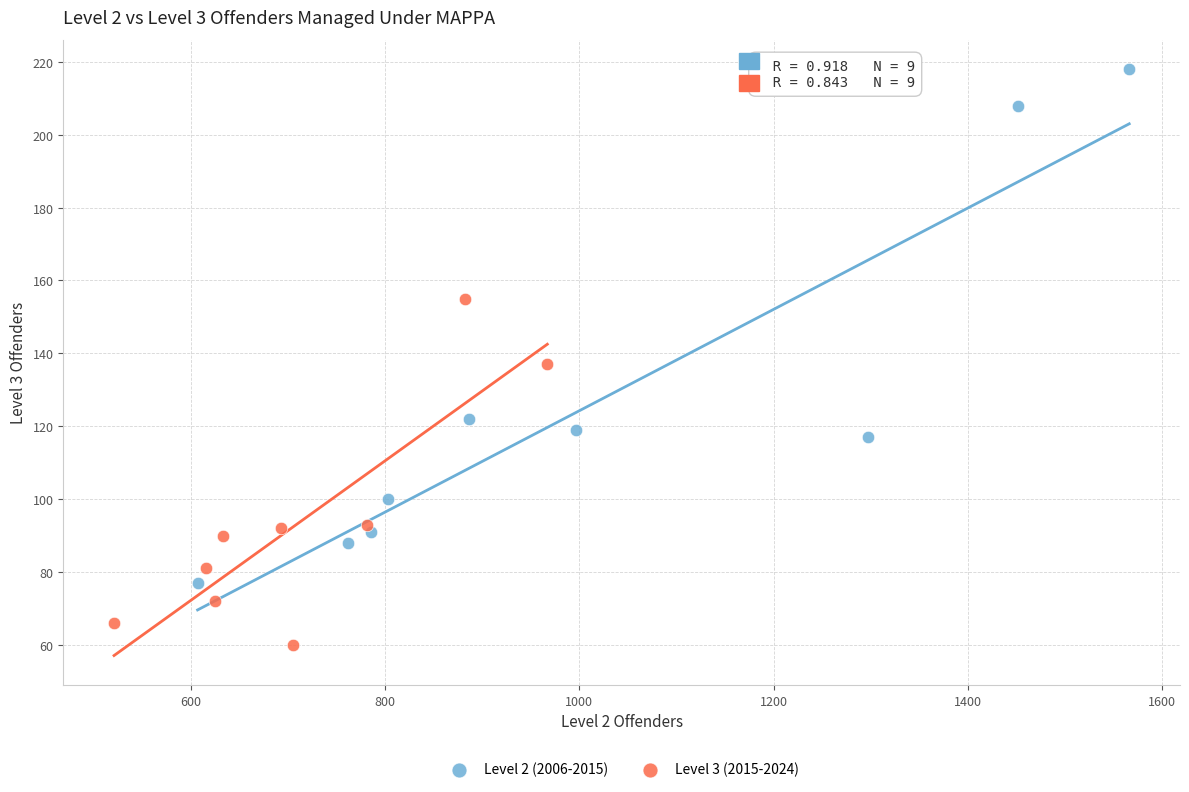

Which series contains the highest Y value?

Level 2 (2006-2015)